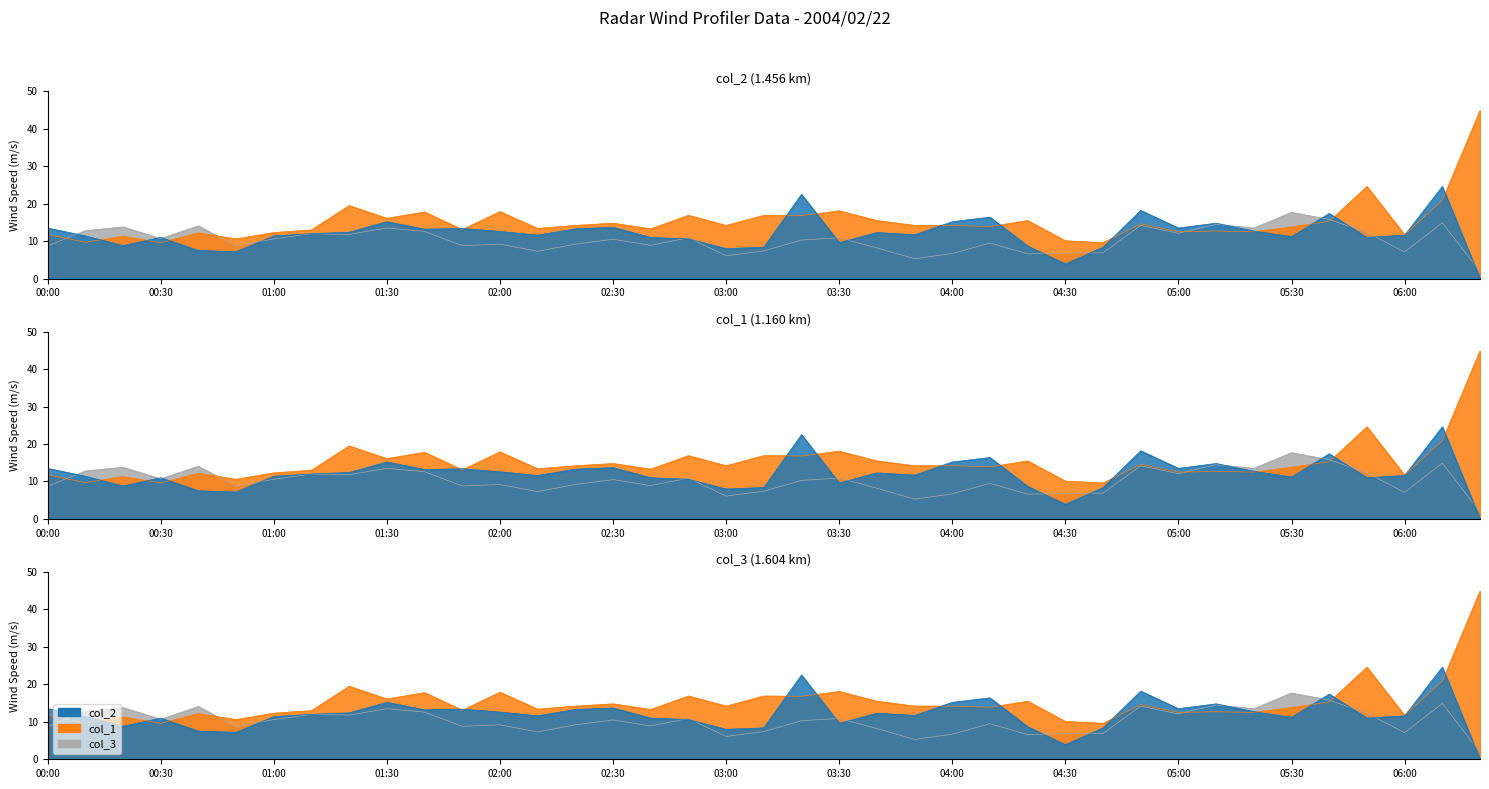

What value does the col_3 series have at 00:50?

8.7